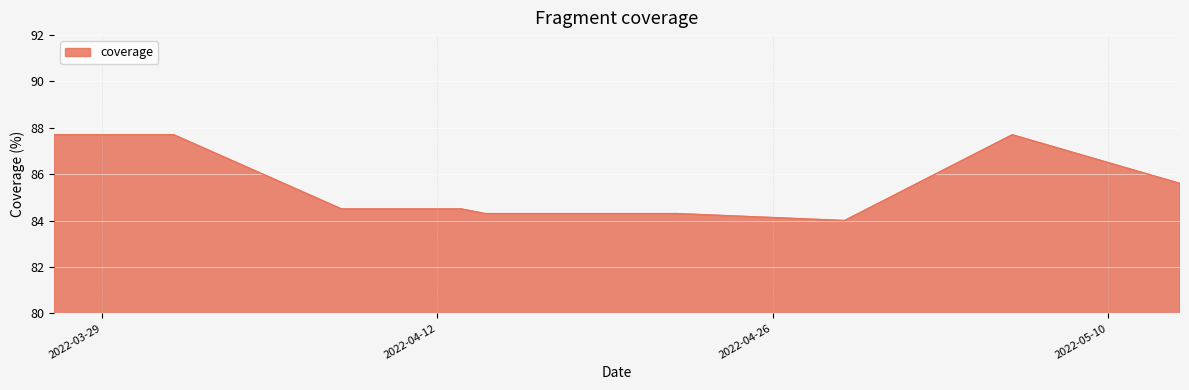

What is the maximum value shown in the chart?

87.7